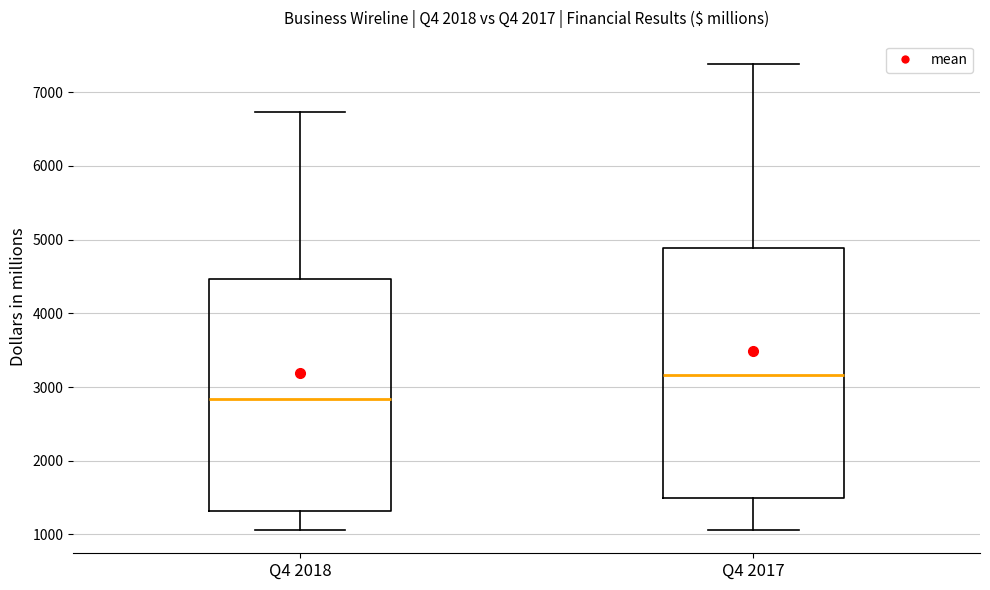

Reading left to right, transcribe this box plot: for each box, give where its median line is, the range the box spans, and where its two whiskers end, as read against the y-axis. The values are not printed on the chart, so give them approximately, as read against the axis.

Q4 2018: median 2800, box 1300 to 4500, whiskers 1100 to 6700
Q4 2017: median 3200, box 1500 to 4900, whiskers 1100 to 7400